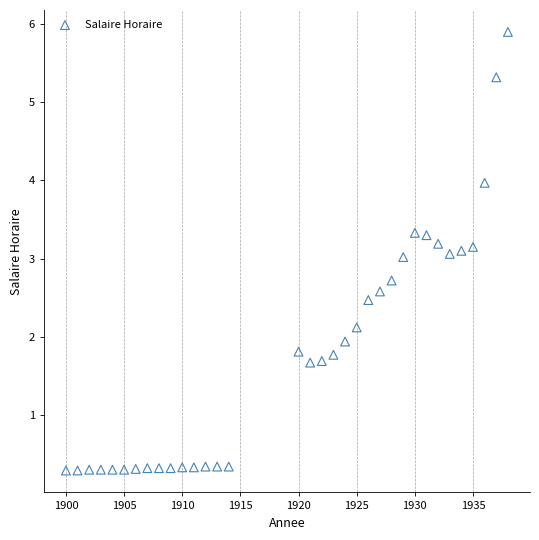

What is the range of X values (max minus min)?

38.0